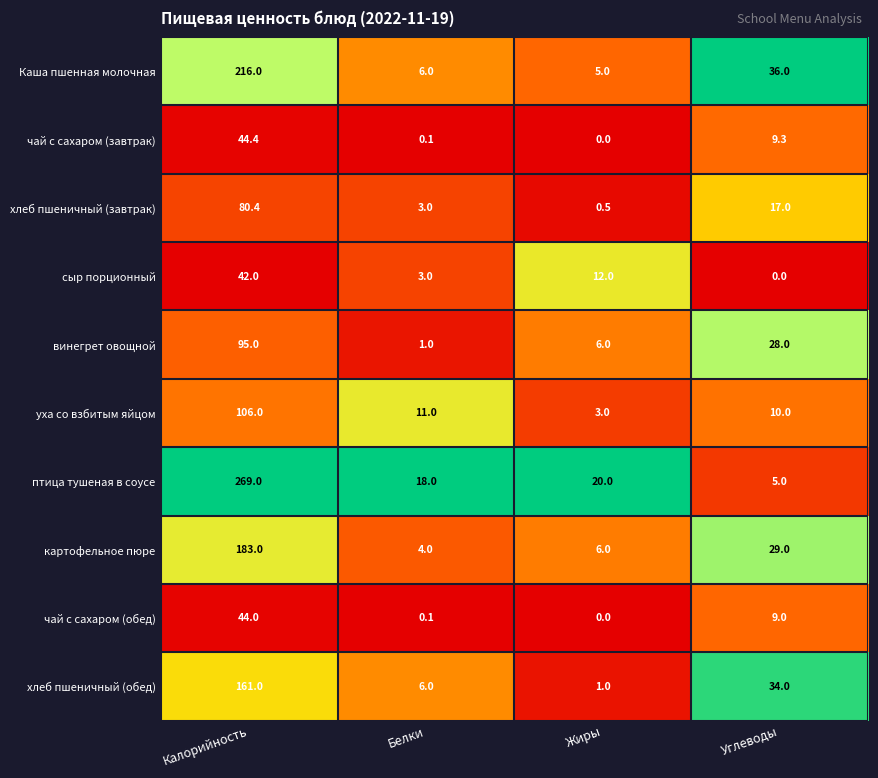

True or false: чай с сахаром (завтрак) has a value of 0.1 at Белки.

True